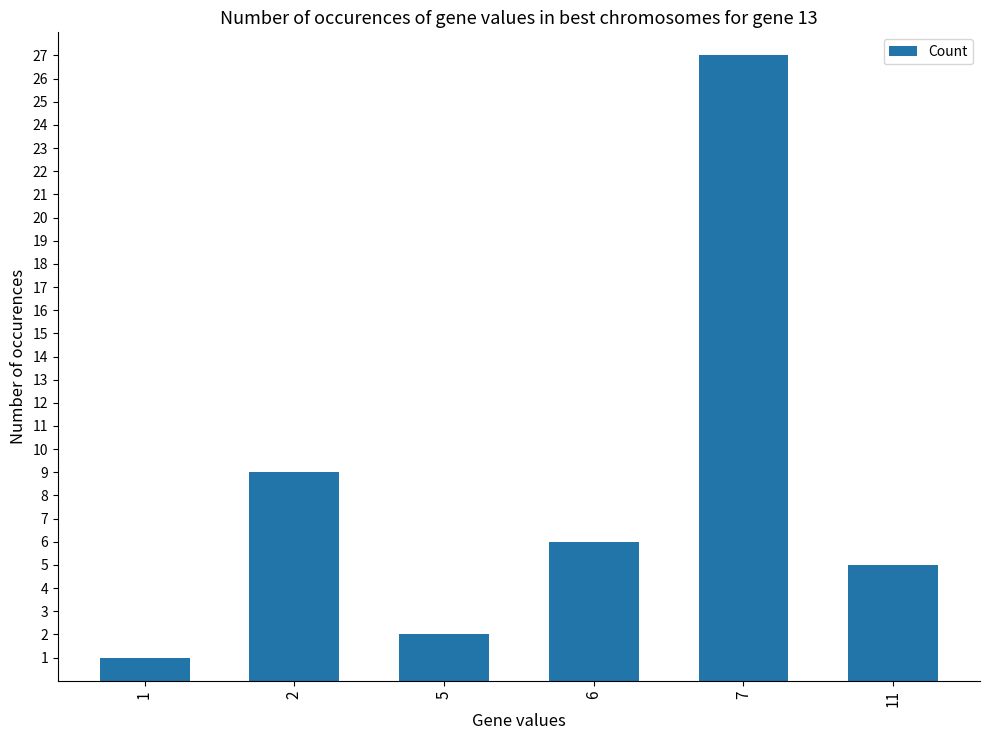

How many bars are there in total?

6